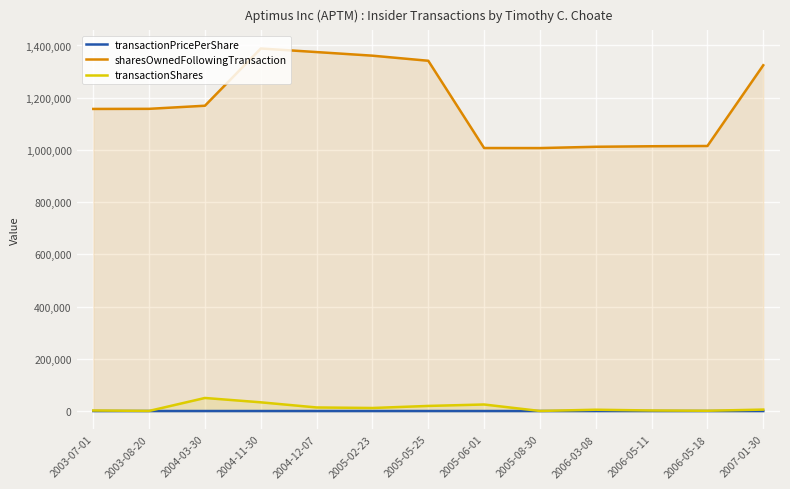

What position from the left is 2006-05-18?

12